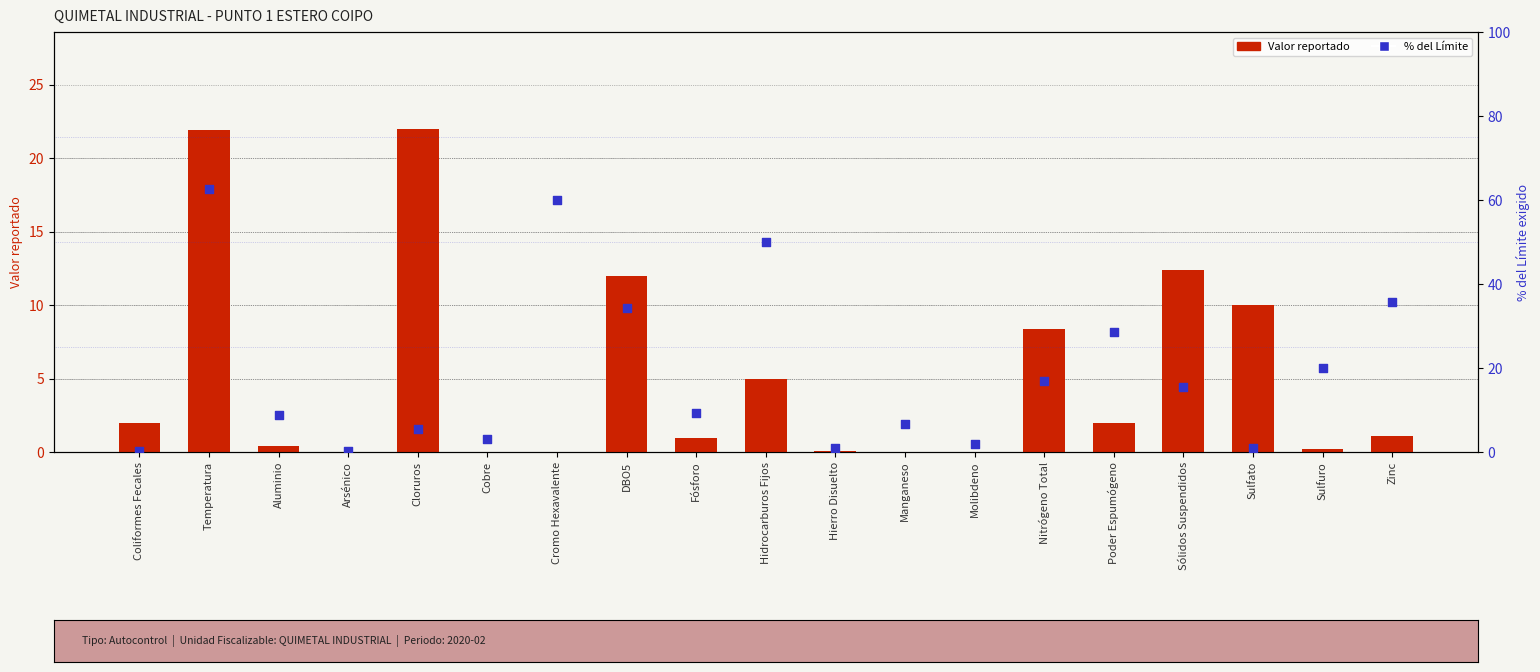

Which series reaches the minimum Y coordinate?

Valor reportado